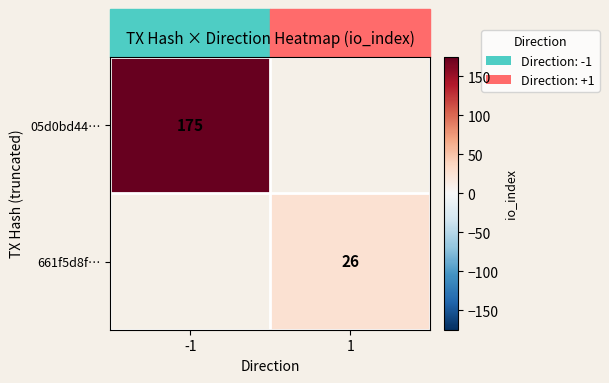

Is it true that 05d0bd44… equals 175 at -1?

True